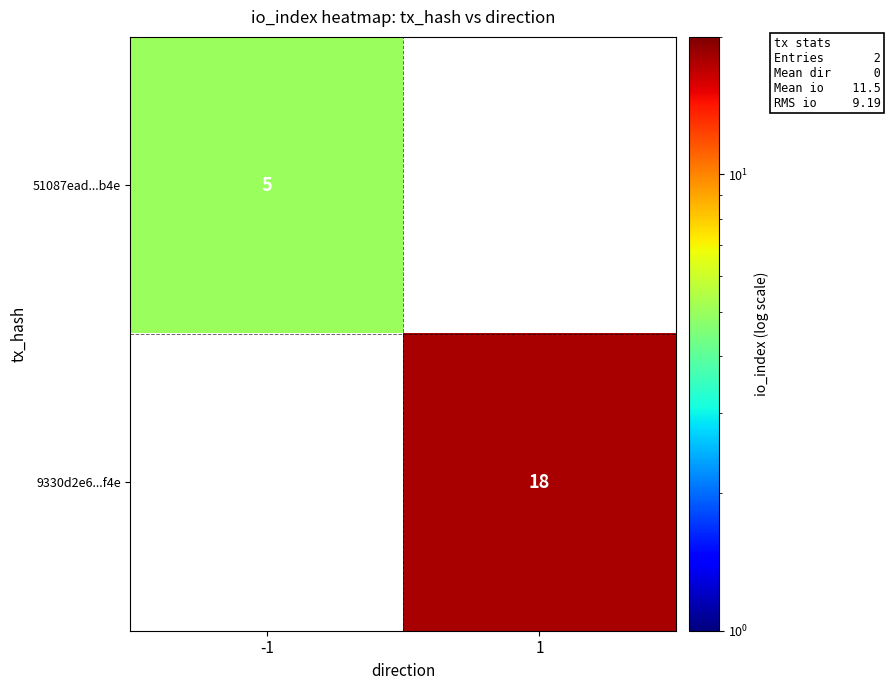

Is the value of 51087ead...b4e at -1 greater than the value of 9330d2e6...f4e at 1?

No